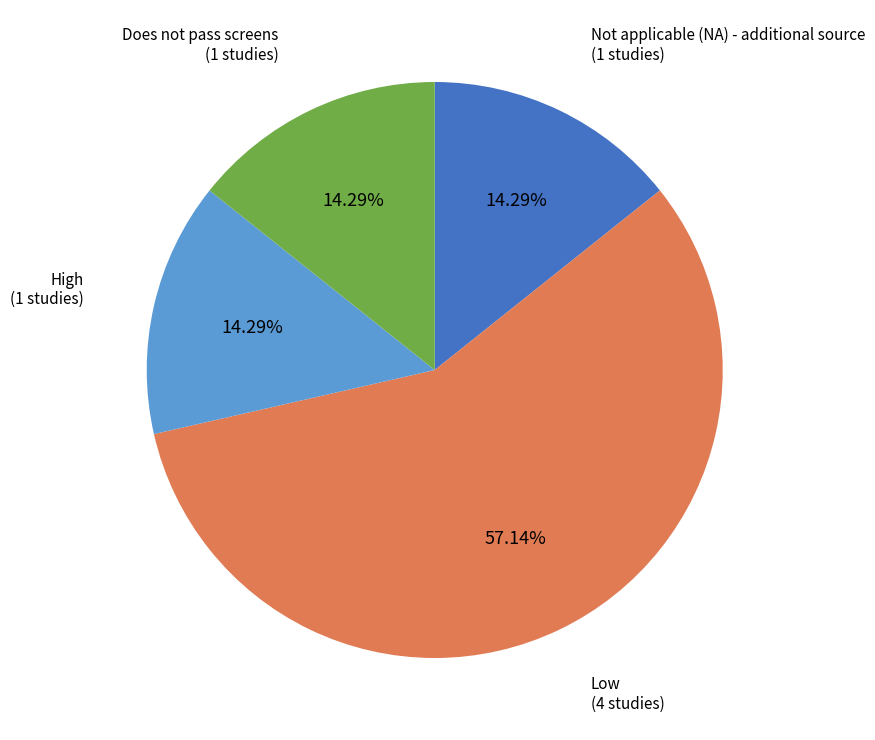

Does any single category account for the majority?

Yes